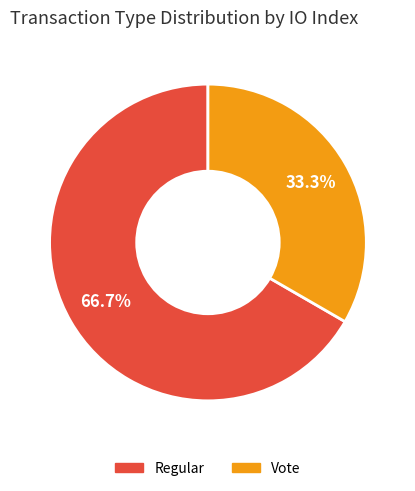

Which category has the smallest portion of the pie?

Vote